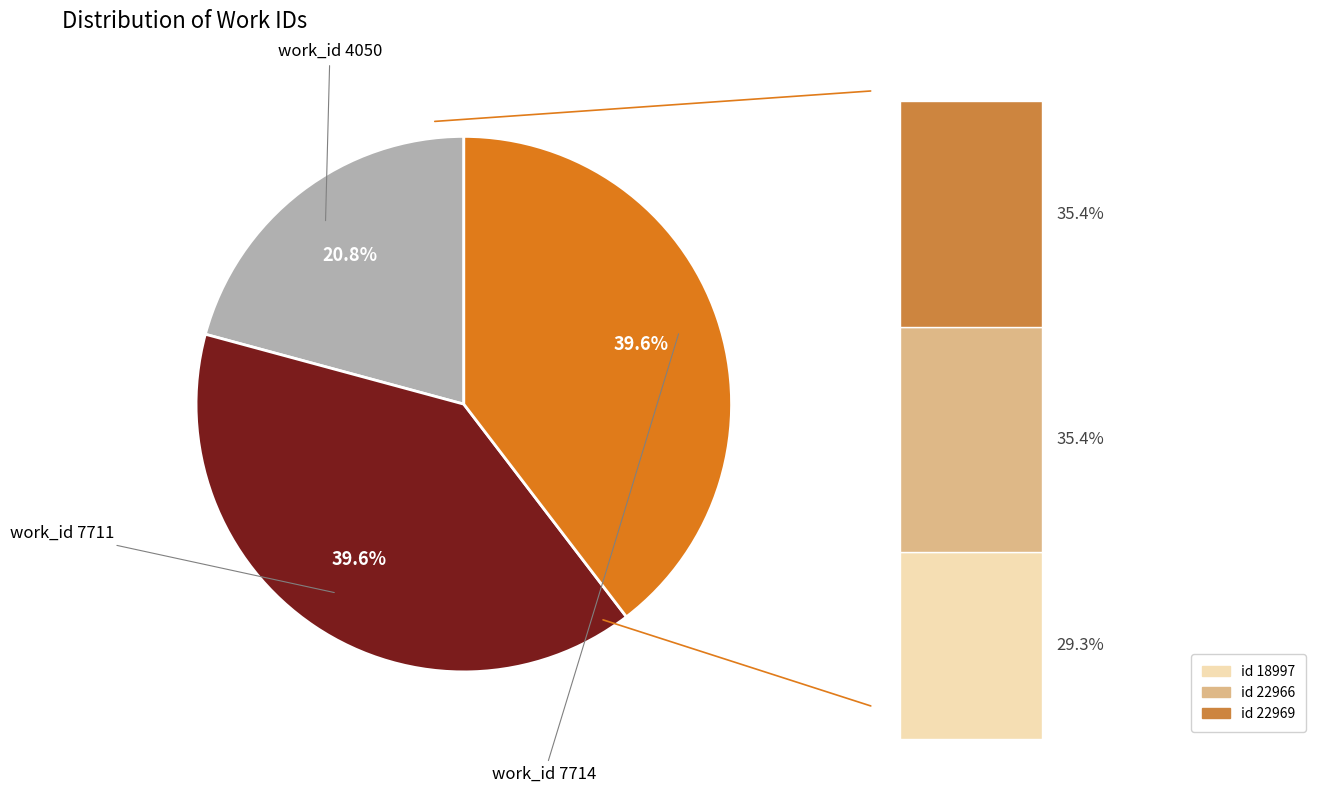

Between work_id 7714 and work_id 7711, which is larger?

work_id 7714